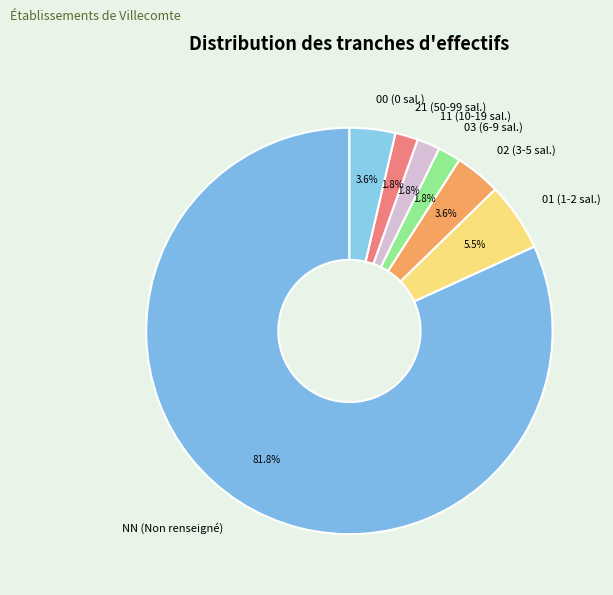

What is the largest slice in the pie chart?

NN